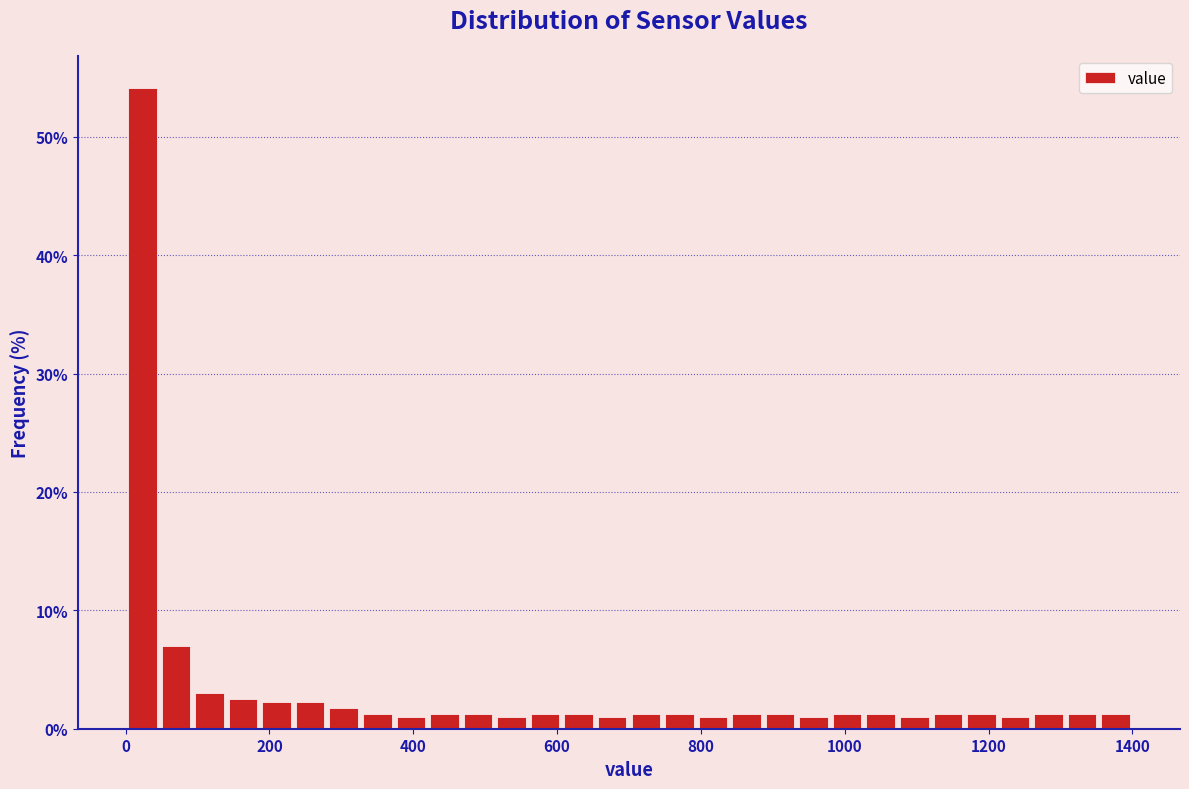

Around what value on the x-axis is the tallest bar? Give the approximate position of its centre, as read against the axis.

20